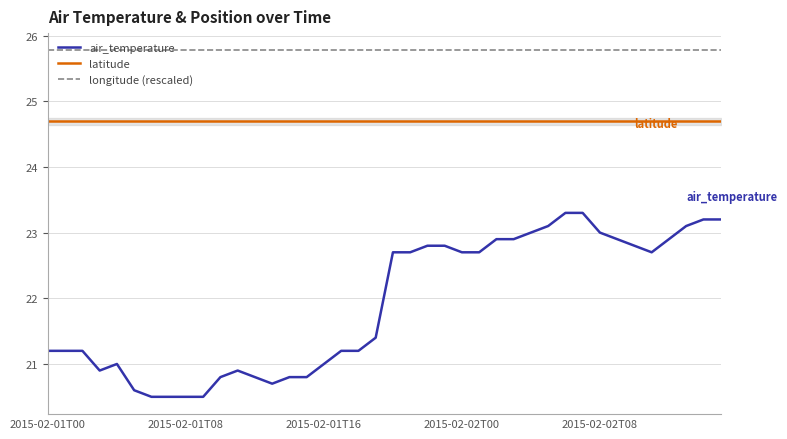

What is the sum of all longitude (rescaled) values?

1030.9